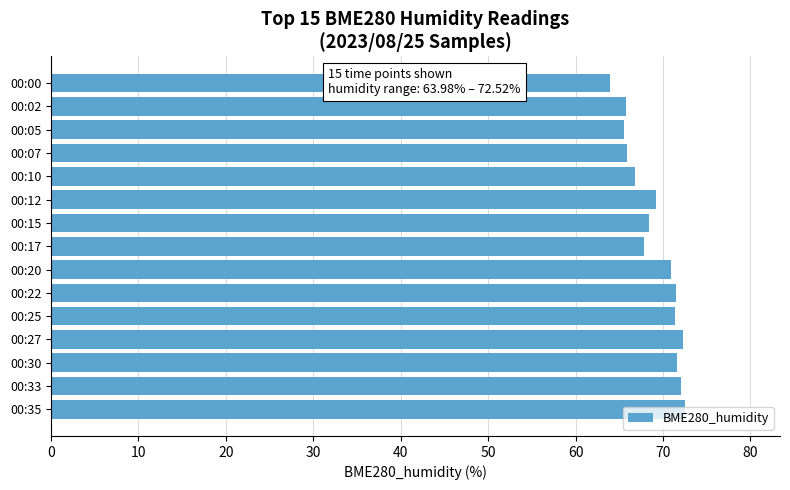

Does the chart contain any negative values?

No